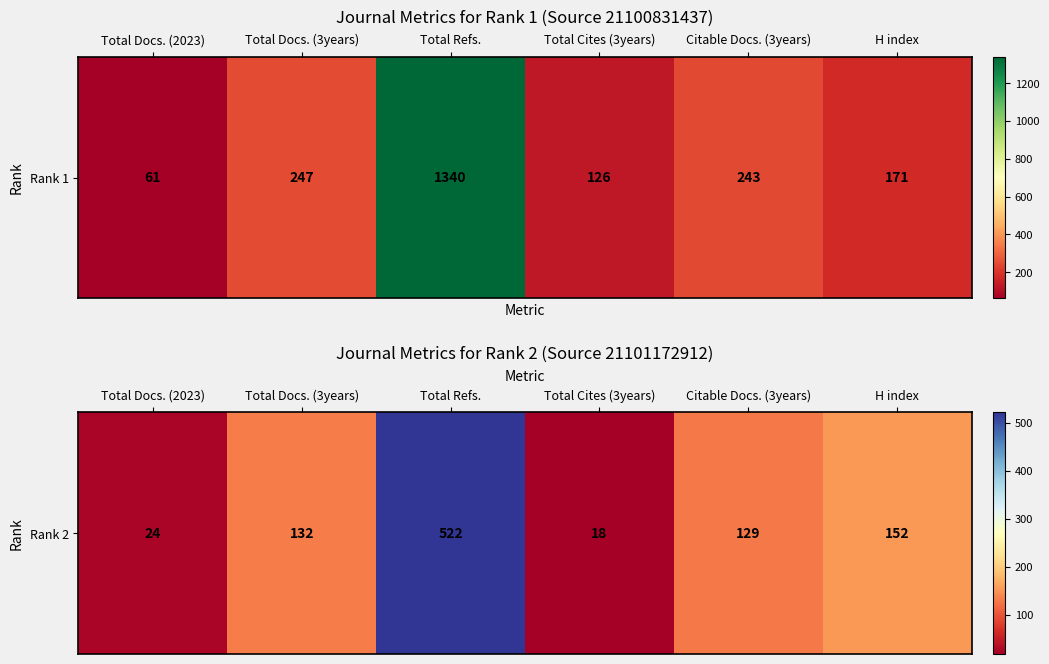

Rank the categories by value from lowest to highest.

Total Cites (3years), Total Docs. (2023), Citable Docs. (3years), Total Docs. (3years), H index, Total Refs.